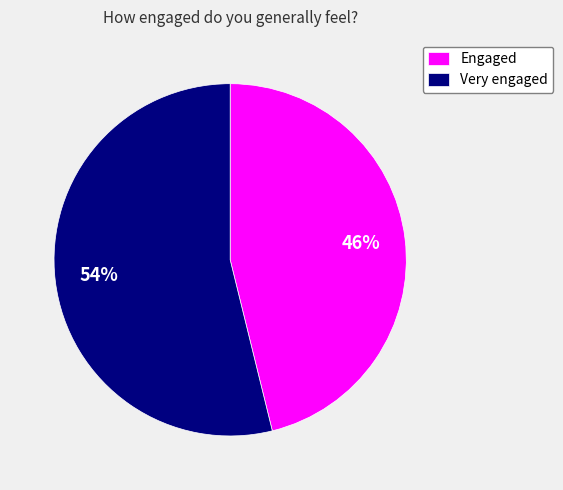

To the nearest percent, what is the difference between the Engaged and Very engaged slice percentages?

8%